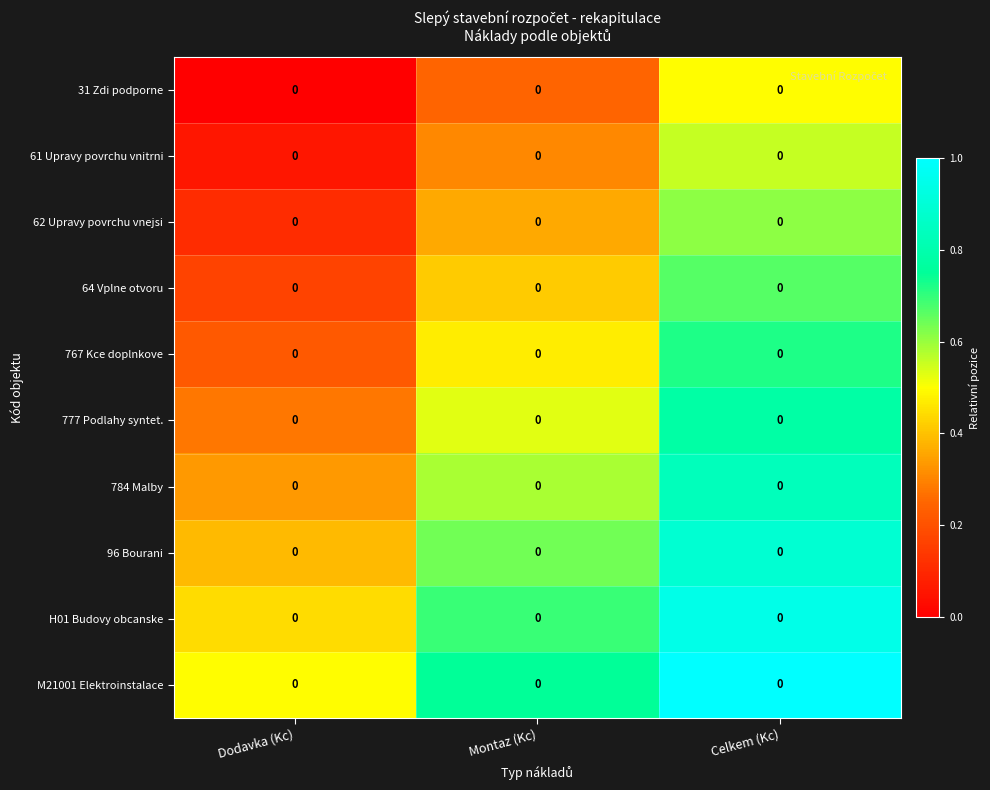

The value of 31 Zdi podporne at Montaz (Kc) is 0.4. True or false?

False